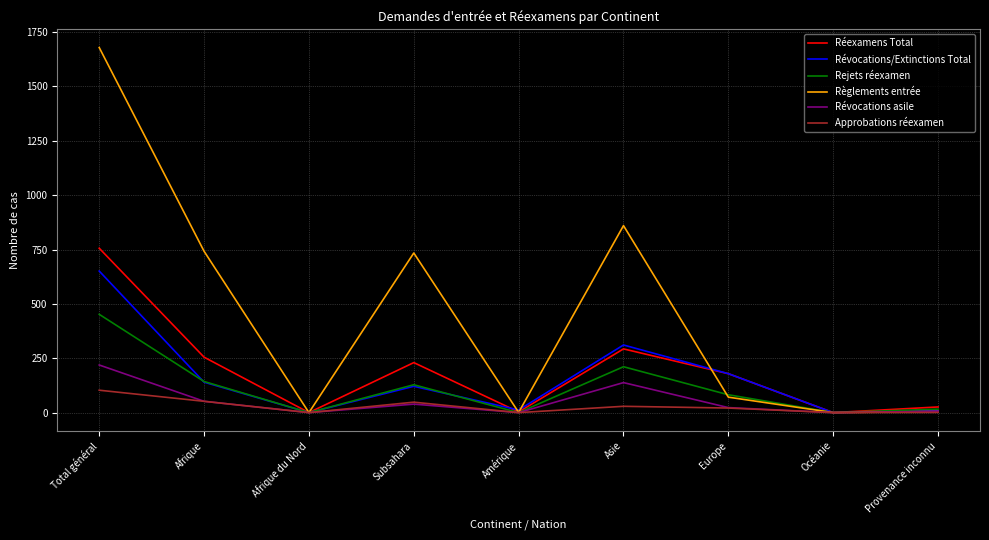

What is the highest value of the Révocations/Extinctions Total series?

651